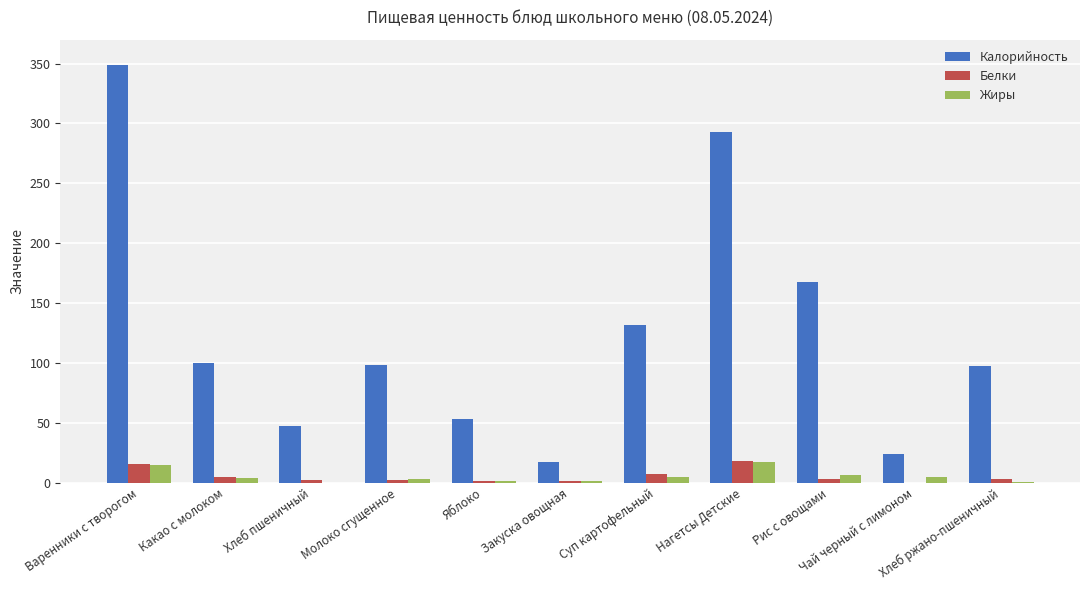

At which label is Калорийность closest to 182?

Рис с овощами